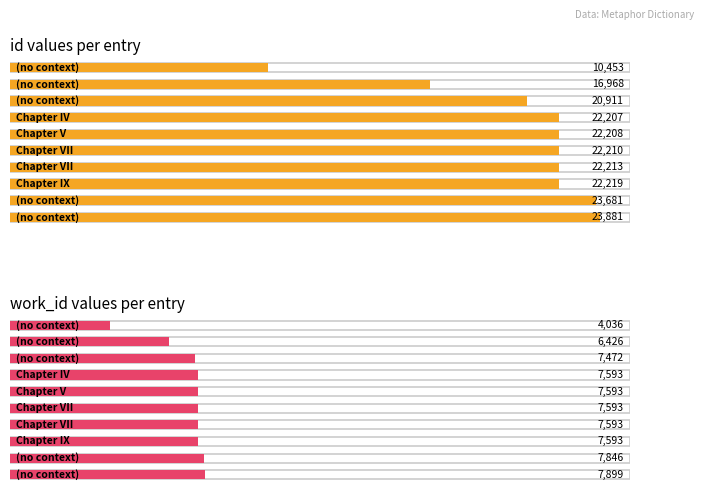

List the series in order of their peak value, highest first.

id, work_id